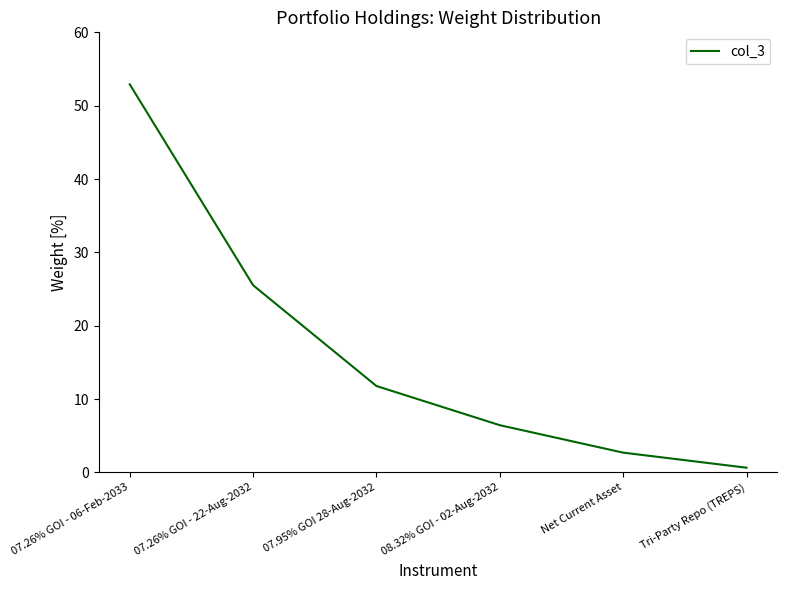

At which label does the data first exceed 11?

07.26% GOI - 06-Feb-2033